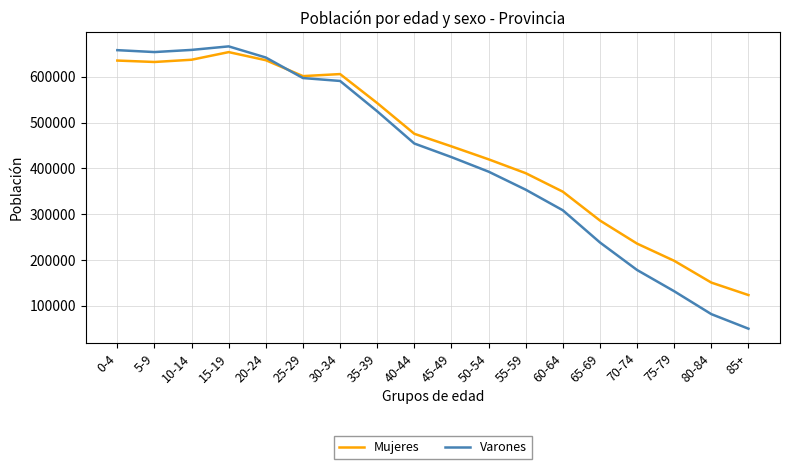

Between 10-14 and 20-24, which series saw the biggest shift?

Varones